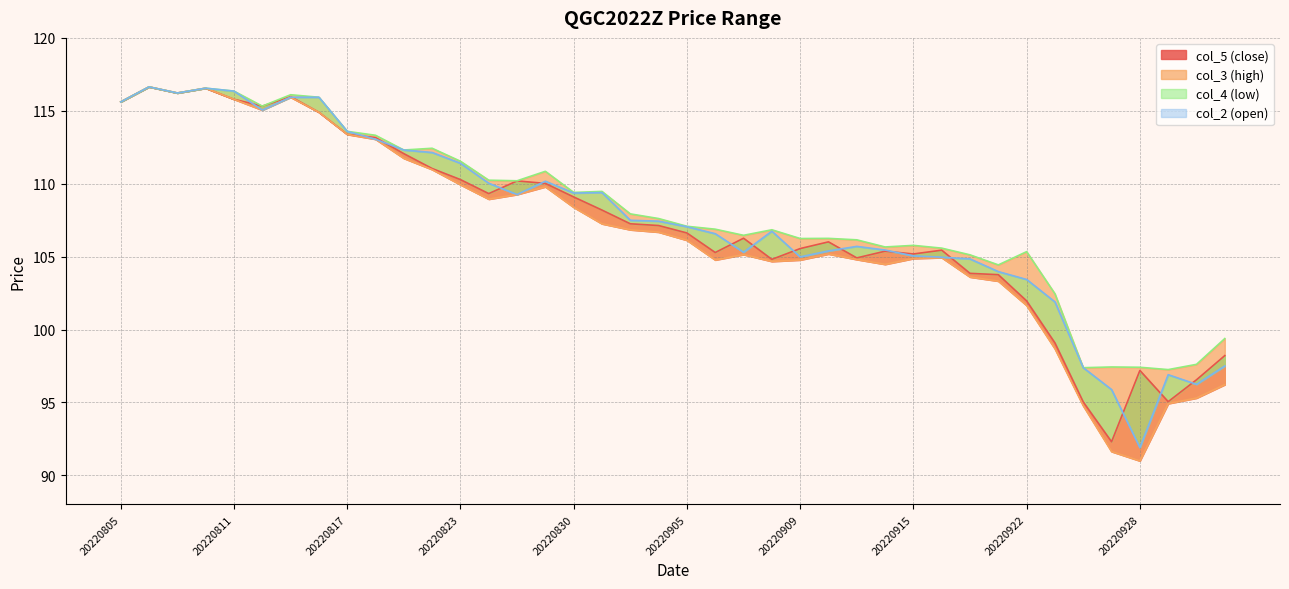

Reading right to left, what are all the values shown in this chart?

col_5: 98.2	96.5	95.0	97.2	92.3	95.0	99.1	102.0	103.8	103.8	105.4	105.2	105.4	104.9	106.0	105.5	104.8	106.3	105.3	106.6	107.1	107.2	108.2	109.1	110.0	110.2	109.3	110.3	111.0	112.1	113.2	113.4	114.9	116.0	115.3	115.8	116.5	116.2	116.6	115.6
col_4: 96.2	95.3	94.9	91.0	91.6	94.8	98.7	101.7	103.3	103.6	104.9	104.9	104.5	104.8	105.2	104.8	104.7	105.1	104.8	106.1	106.7	106.8	107.2	108.4	109.8	109.3	108.9	109.9	111.0	111.7	113.0	113.4	114.9	115.9	115.0	115.8	116.5	116.2	116.6	115.6
col_3: 99.4	97.6	97.2	97.4	97.4	97.4	102.5	105.3	104.4	105.1	105.6	105.8	105.7	106.2	106.2	106.2	106.8	106.5	106.9	107.1	107.6	107.9	109.5	109.4	110.8	110.2	110.2	111.5	112.4	112.3	113.3	113.6	115.9	116.1	115.3	116.3	116.5	116.2	116.6	115.6
col_2: 97.5	96.2	96.9	91.9	95.9	97.4	101.9	103.4	104.0	104.8	105.0	105.0	105.5	105.7	105.4	105.0	106.7	105.3	106.6	107.0	107.4	107.5	109.4	109.4	110.2	109.3	110.0	111.4	112.1	112.3	113.0	113.6	115.9	115.9	115.0	116.3	116.5	116.2	116.6	115.6